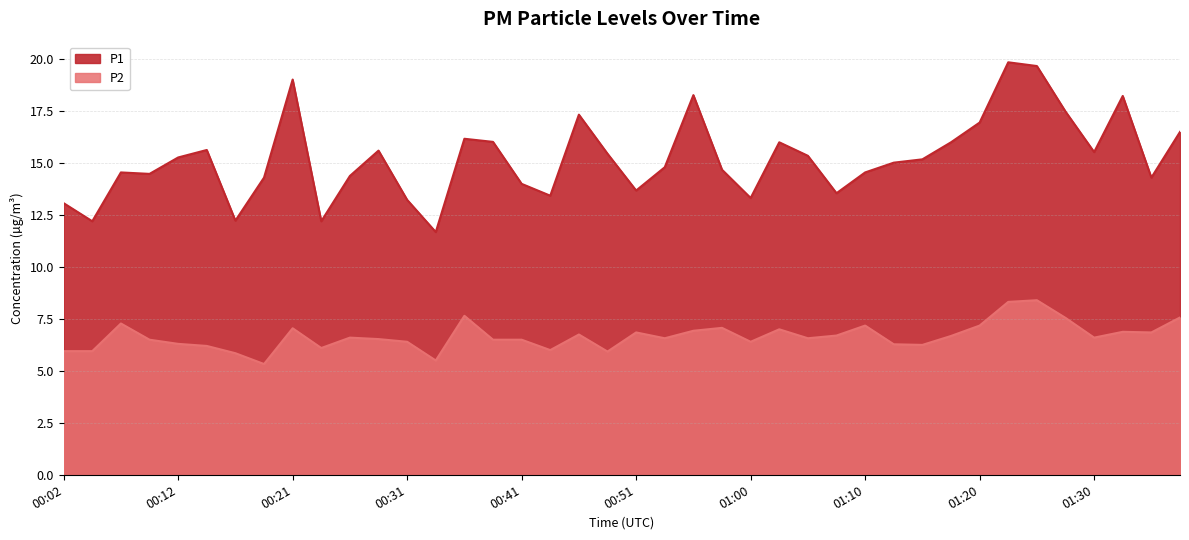

What is the minimum value for P2?

5.3